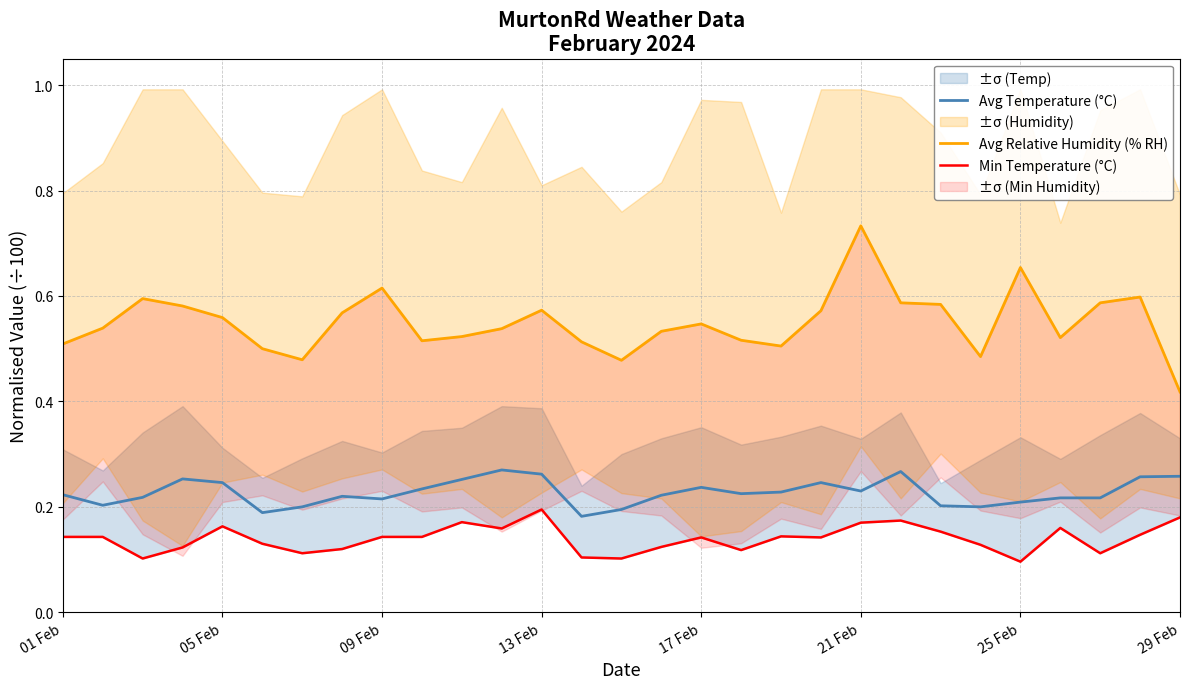

The Avg Temperature (°C) series shows 0.1 at 05 Feb. True or false?

False